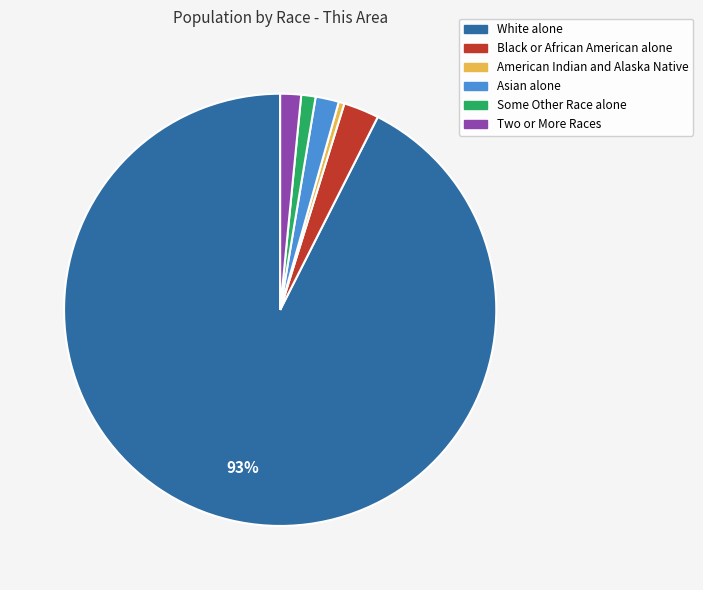

What is the smallest slice in the pie chart?

American Indian and Alaska Native